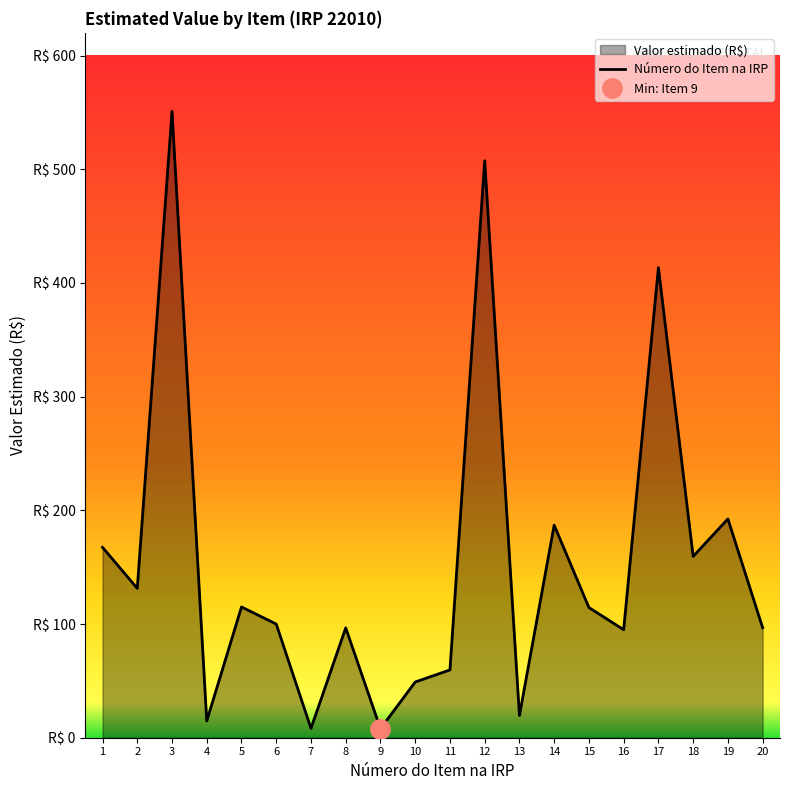

What is the sum of the values at 3 and 13?

570.5